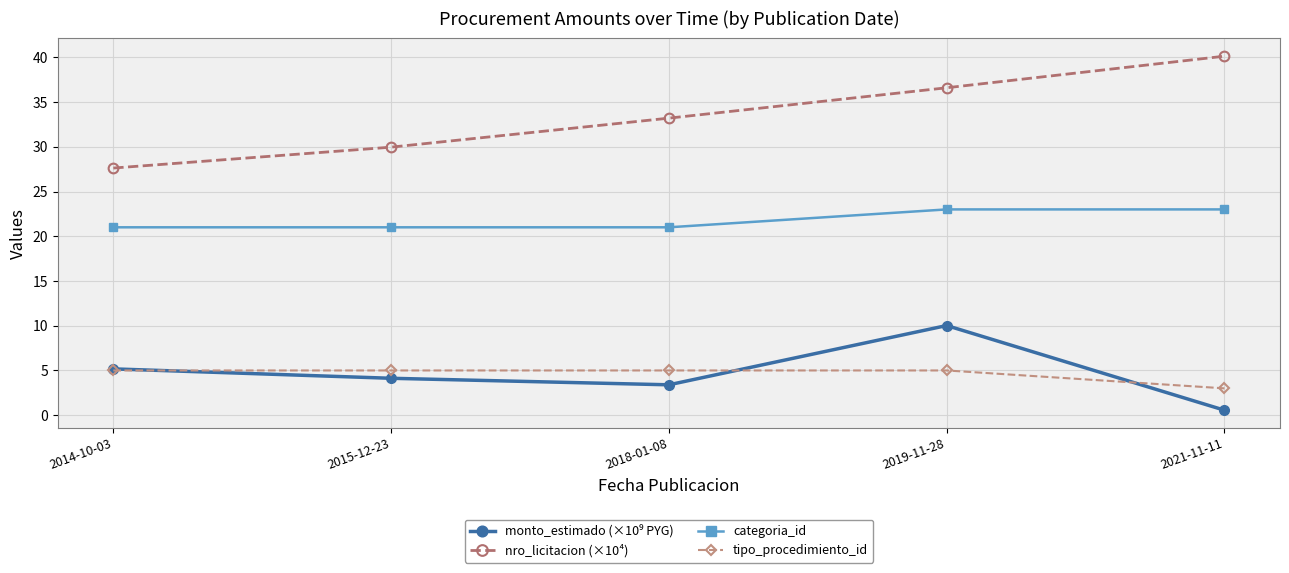

How many distinct data groups are displayed?

4